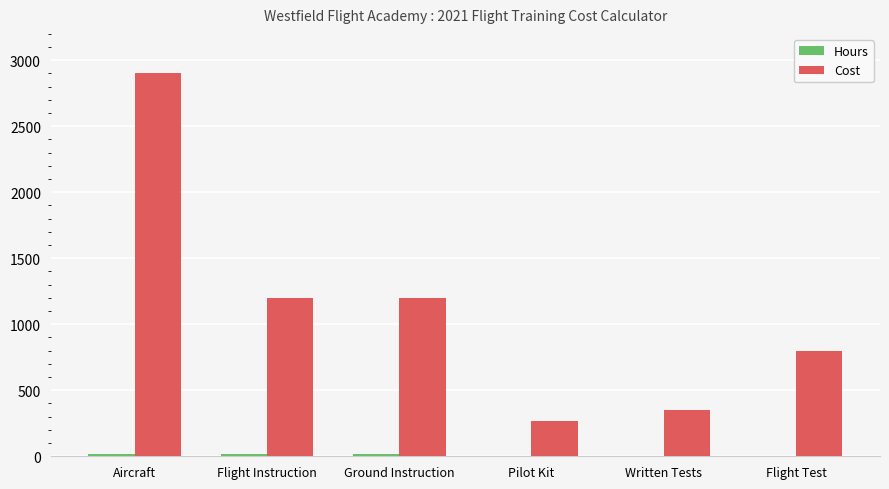

The value of Cost at Flight Instruction is 1200. True or false?

True